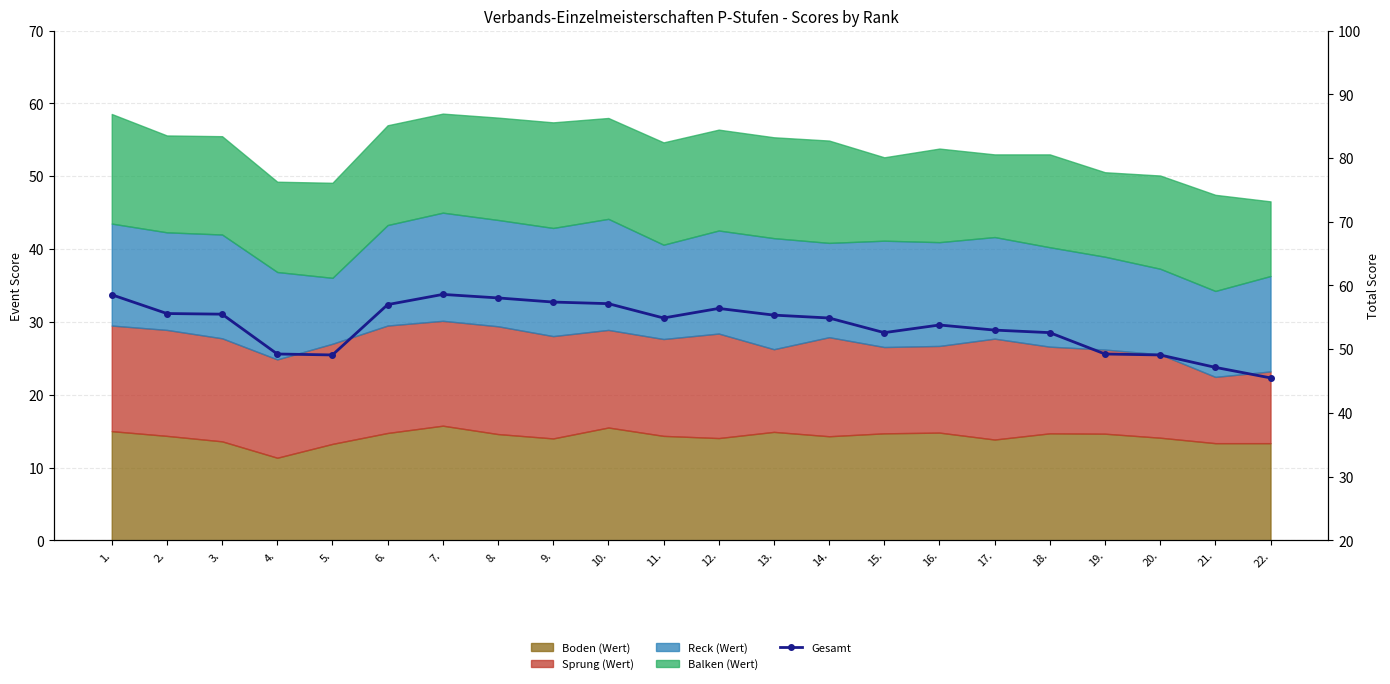

How many lines are shown in the chart?

1